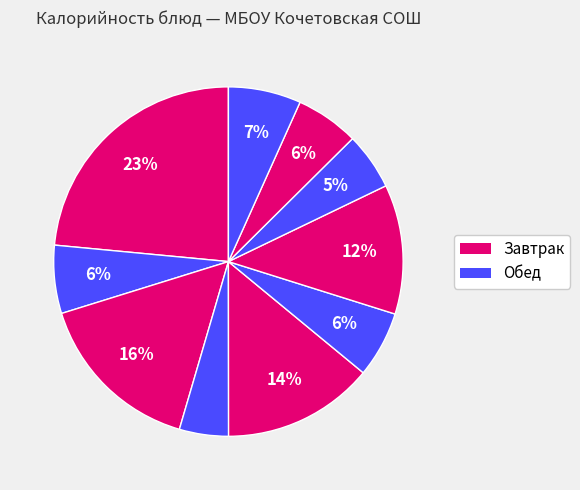

Count the number of slices in the pie.

10